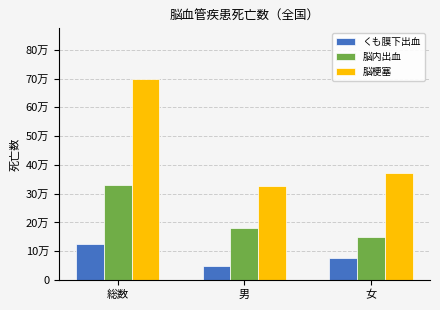

What are all the series names shown in the legend?

くも膜下出血, 脳内出血, 脳梗塞